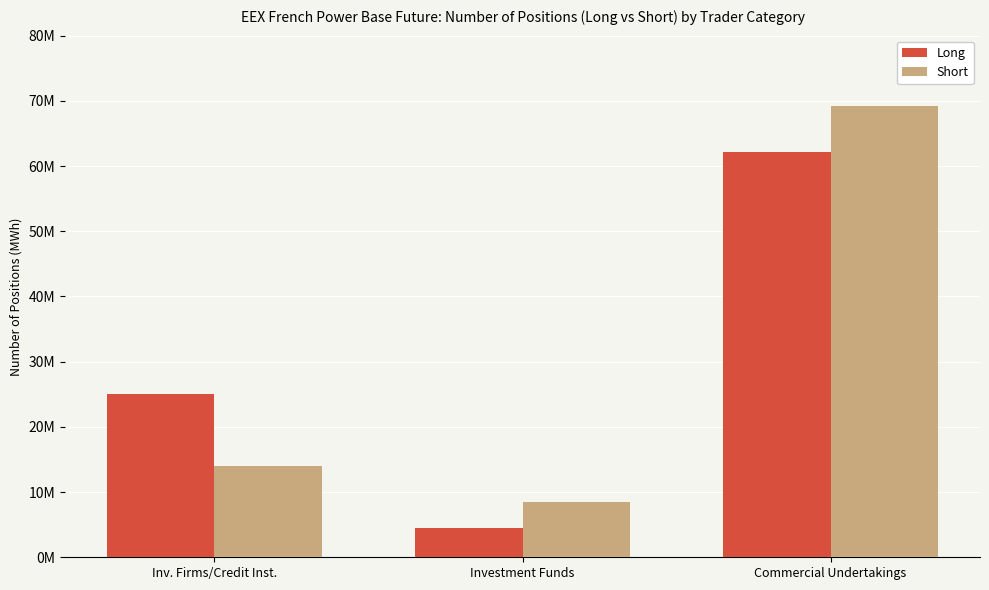

What is the maximum value for Short?

69242735